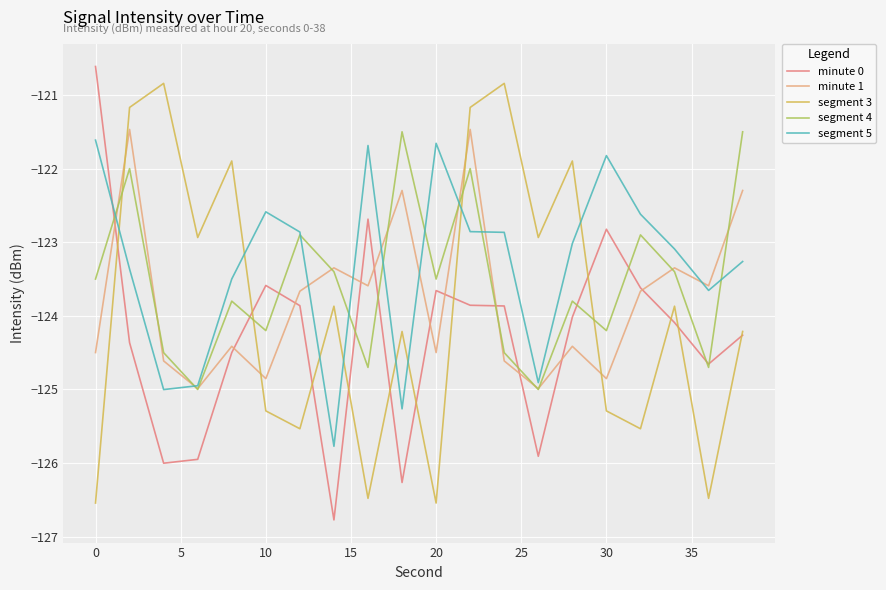

True or false: segment 5 and minute 0 cross at least once.

True